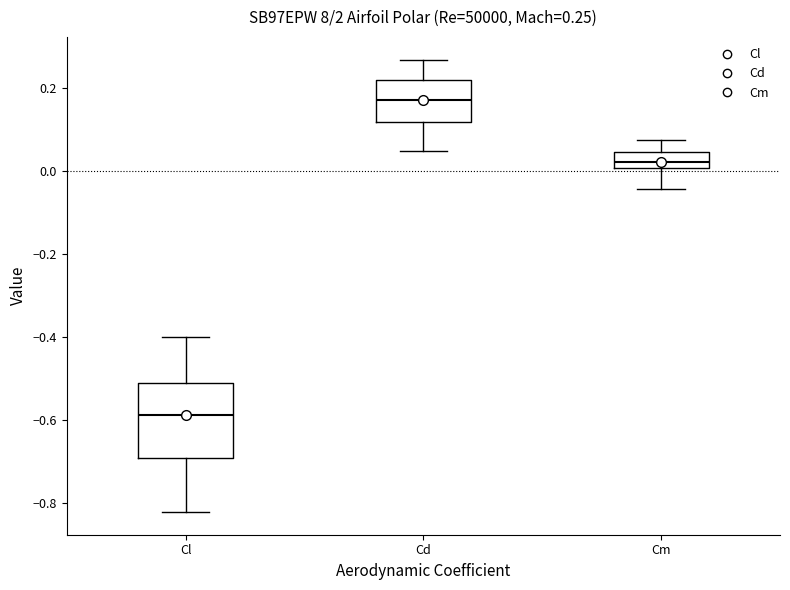

Which box's median line is the lowest?

Cl